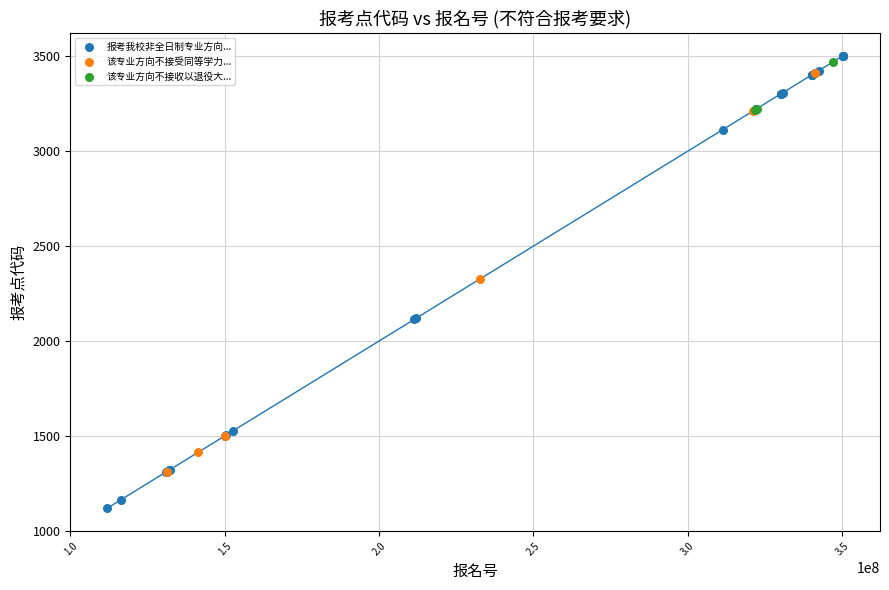

Which series has the largest Y range (max minus min)?

报考我校非全日制专业方向...